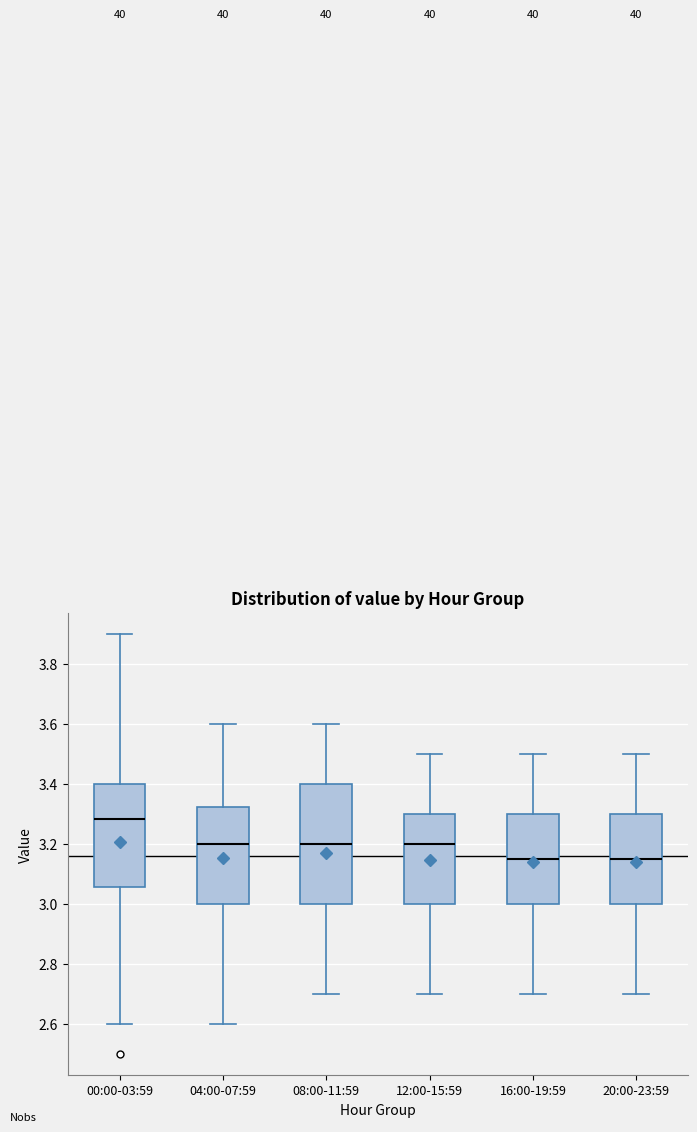

Reading left to right, transcribe this box plot: for each box, give where its median line is, the range the box spans, and where its two whiskers end, as read against the y-axis. The values are not printed on the chart, so give them approximately, as read against the axis.

00:00-03:59: median 3.28, box 3.06 to 3.40, whiskers 2.60 to 3.90
04:00-07:59: median 3.20, box 3.00 to 3.32, whiskers 2.60 to 3.60
08:00-11:59: median 3.20, box 3.00 to 3.40, whiskers 2.70 to 3.60
12:00-15:59: median 3.20, box 3.00 to 3.30, whiskers 2.70 to 3.50
16:00-19:59: median 3.16, box 3.00 to 3.30, whiskers 2.70 to 3.50
20:00-23:59: median 3.16, box 3.00 to 3.30, whiskers 2.70 to 3.50